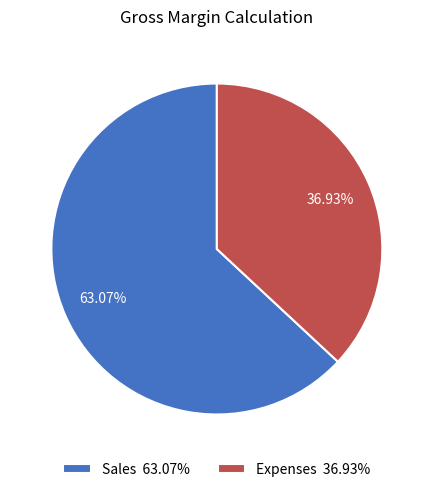

Is the sum of Expenses and Sales greater than half?

Yes